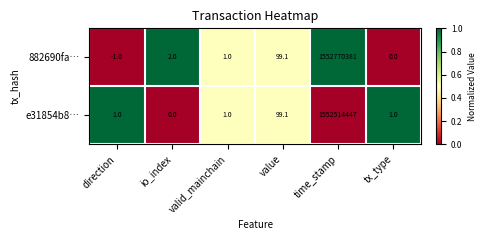

Is it true that e31854b8… equals 1.0 at direction?

True